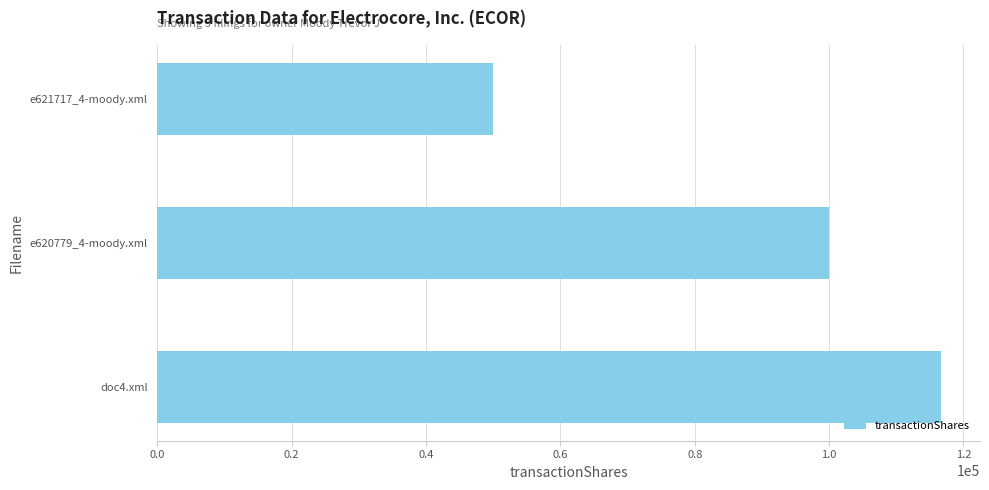

What is the ratio of the value at e620779_4-moody.xml to the value at doc4.xml?

0.9